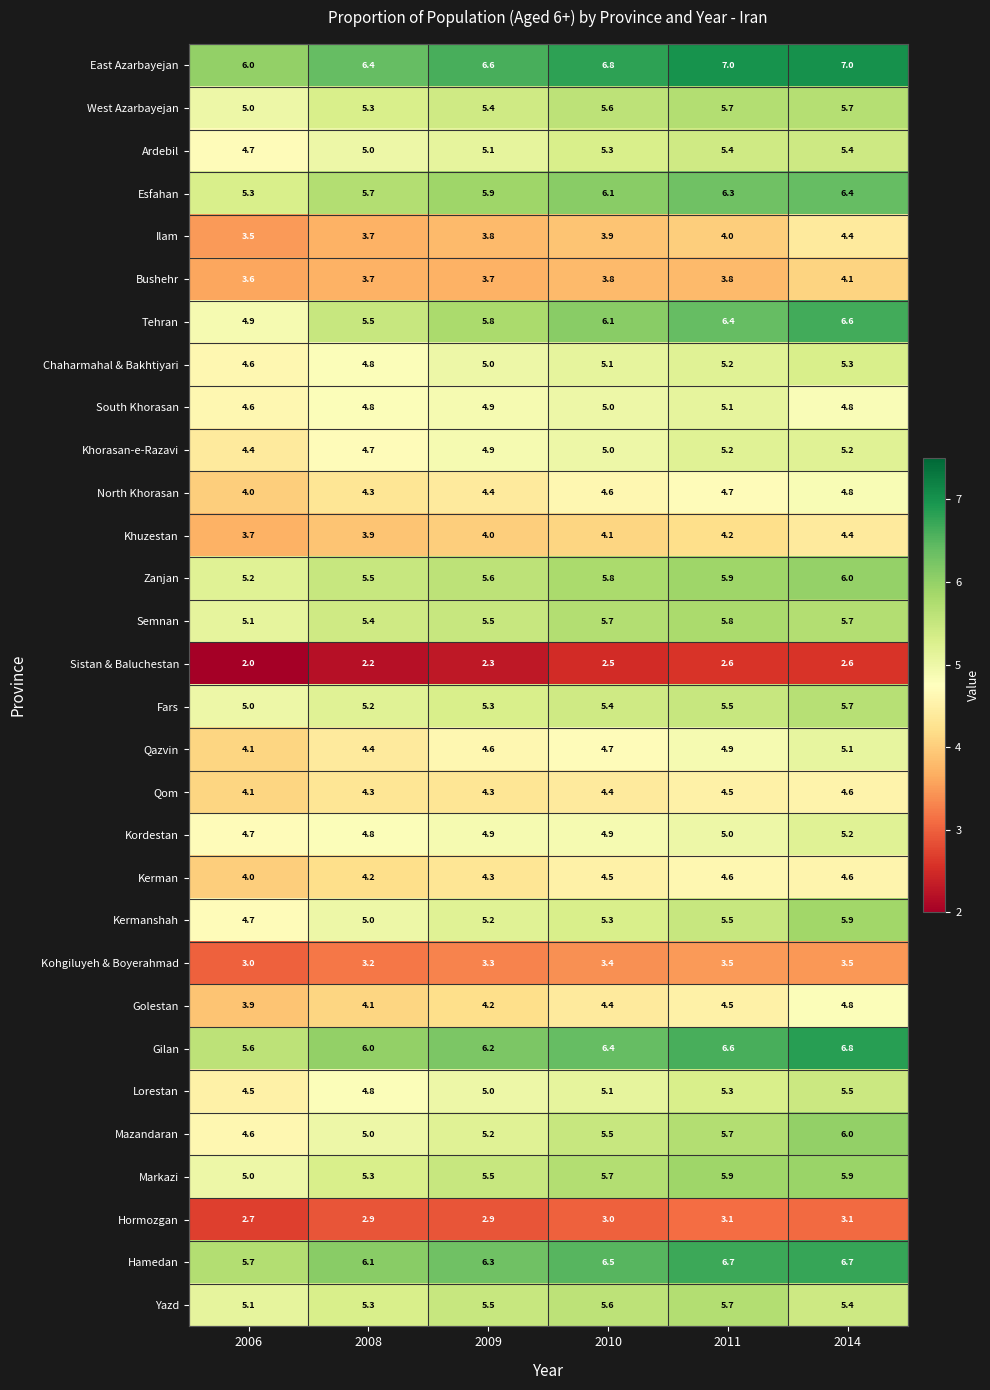

At how many categories does at least one series exceed 3?

6